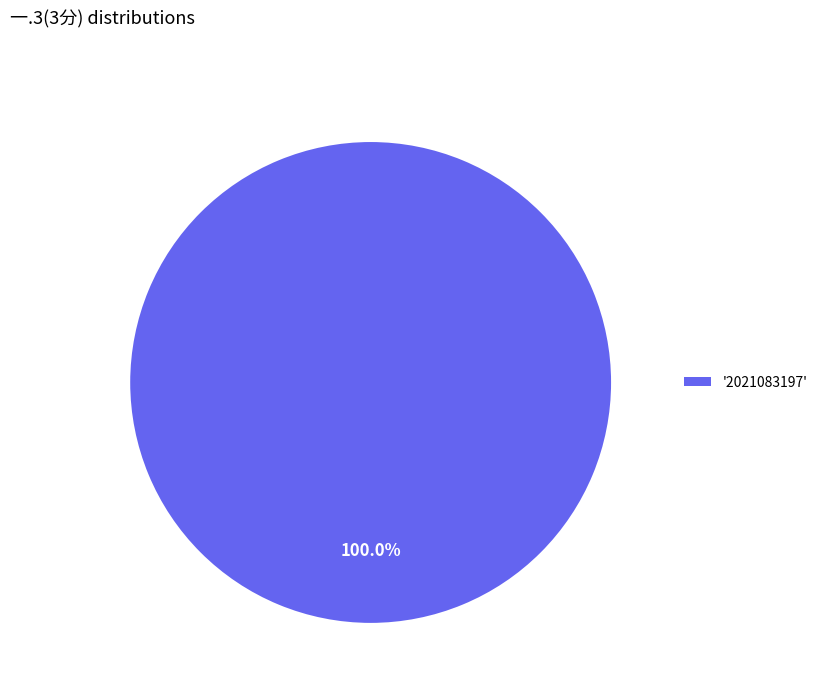

Does any single category account for the majority?

Yes